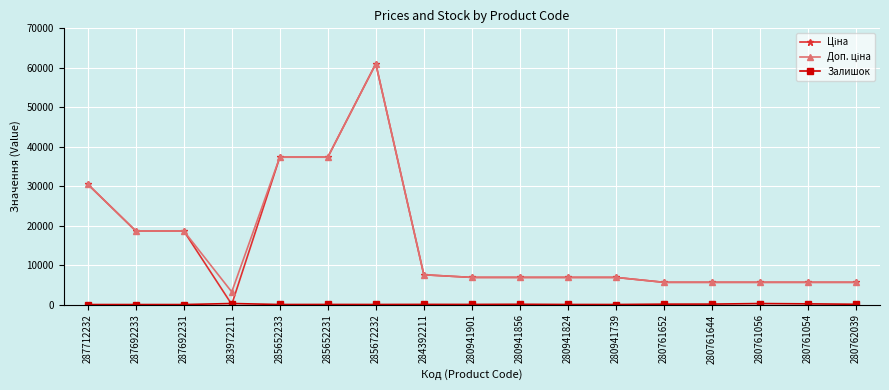

Which category has the highest value across all series?

285672232